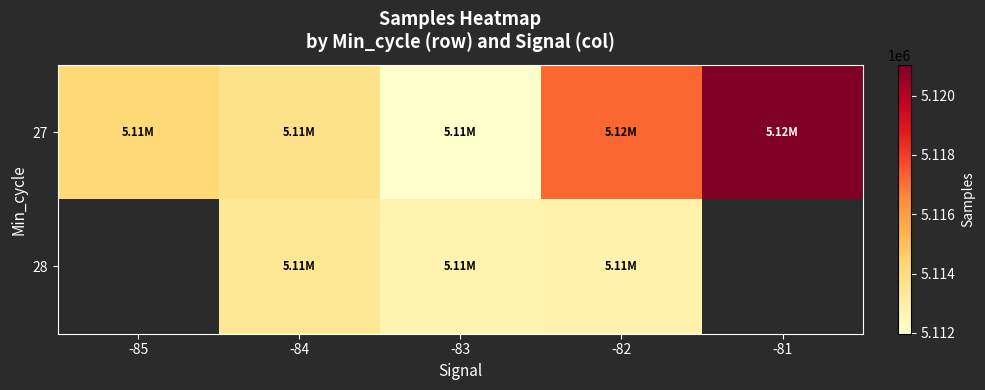

How many data points does each series have?

5